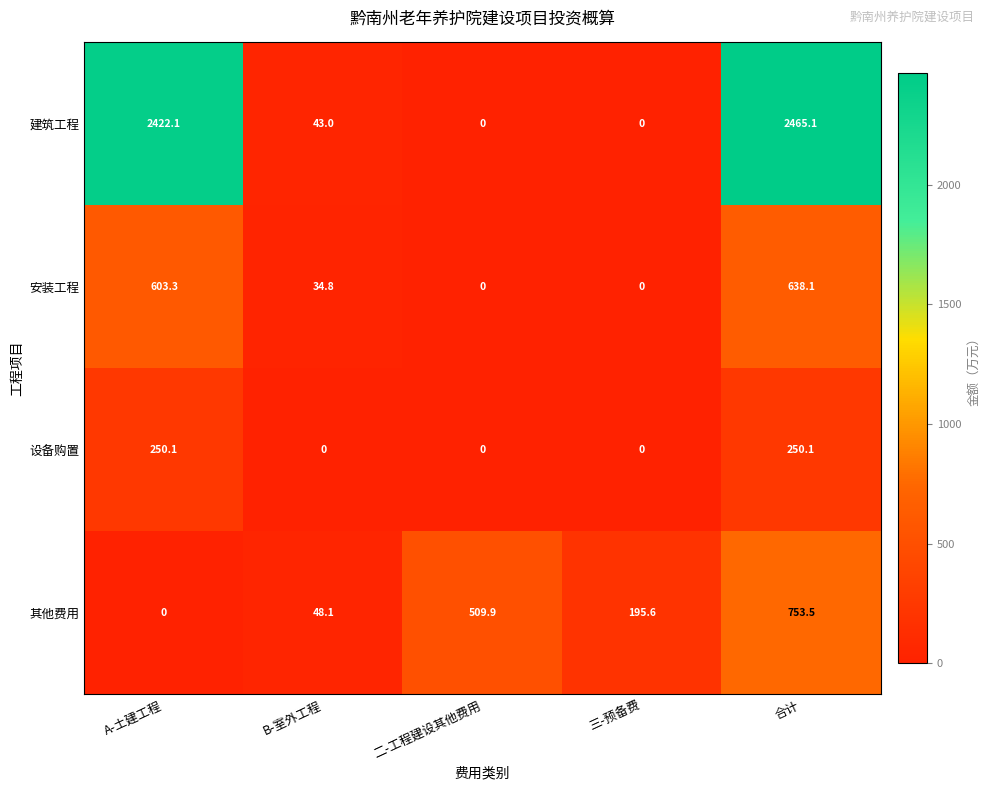

What is the sum of the 安装工程 values at 合计 and B-室外工程?

672.9